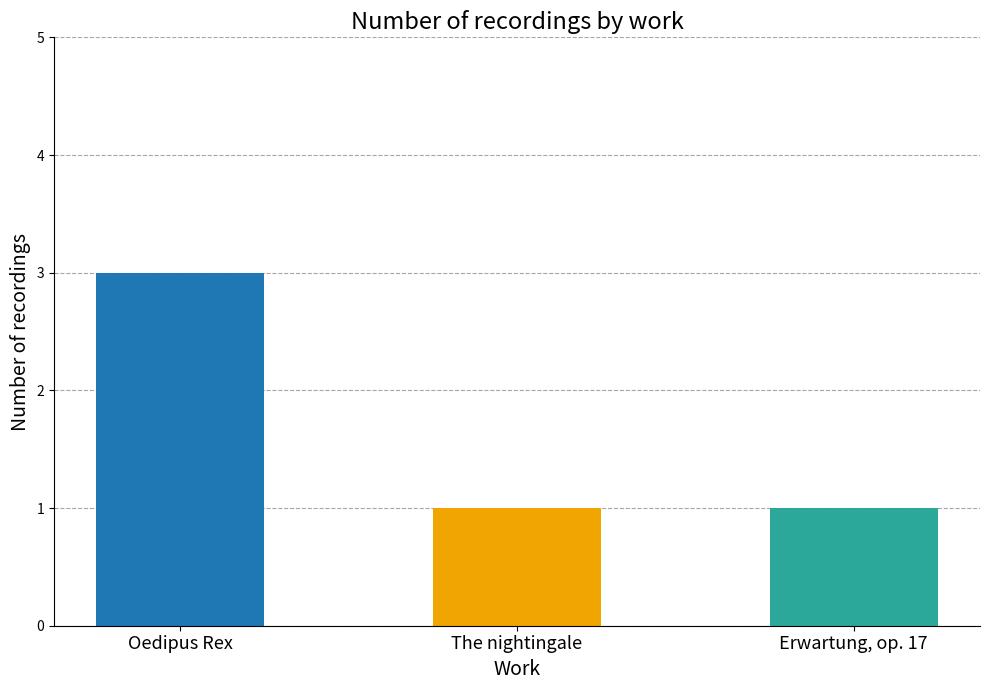

Reading right to left, transcribe all the data shown in this chart.

1	1	3